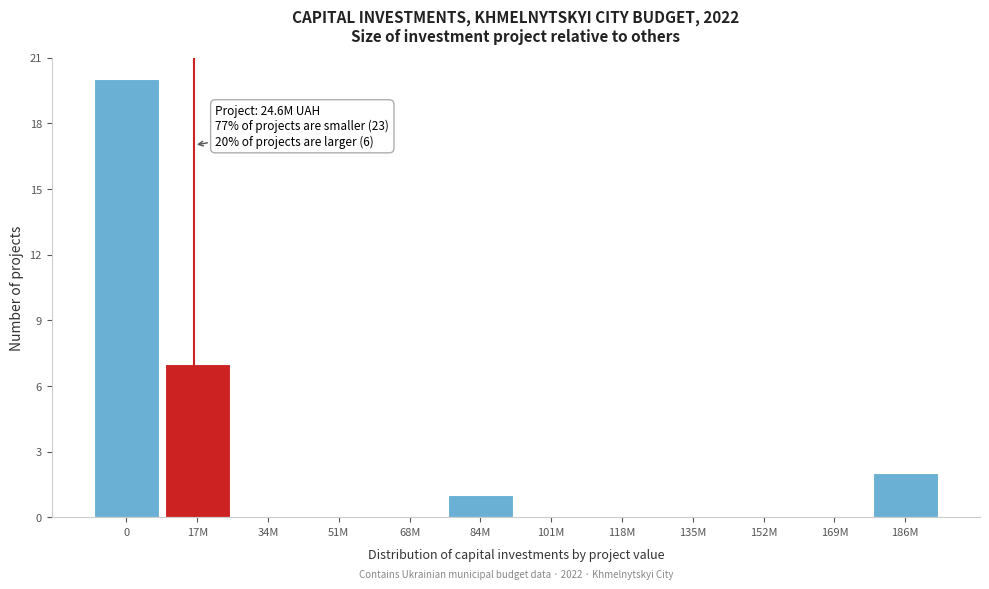

Reading left to right, extract all data points from this chart.

0=20	17M=7	34M=0	51M=0	68M=0	84M=1	101M=0	118M=0	135M=0	152M=0	169M=0	186M=2